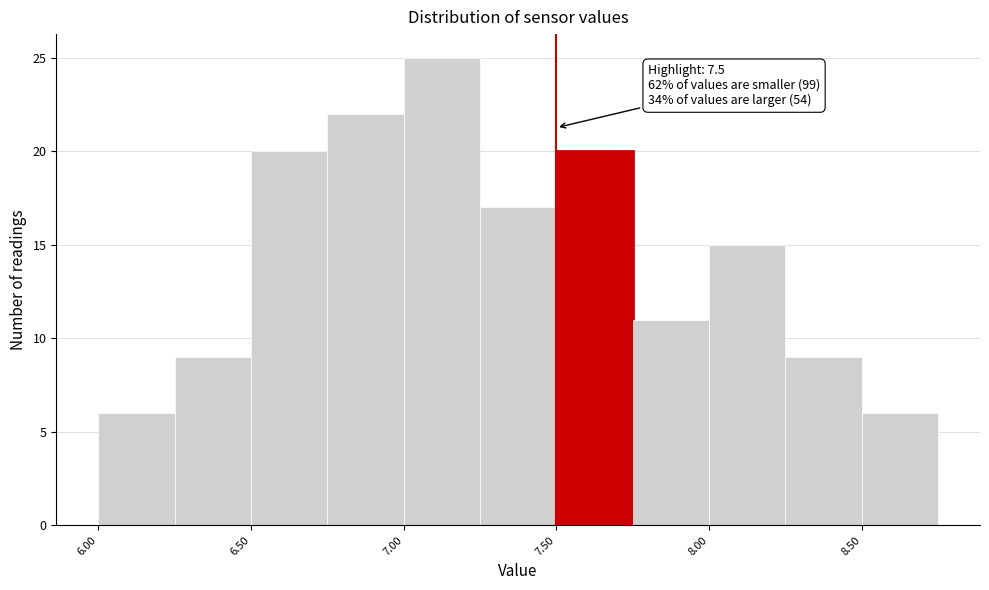

Over which range of the x-axis is the bar tallest?

7.00 to 7.25